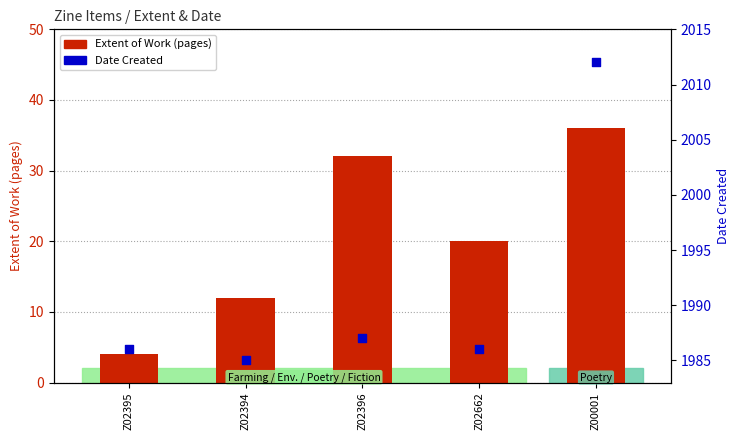

Which series has the largest total across all categories?

Date Created